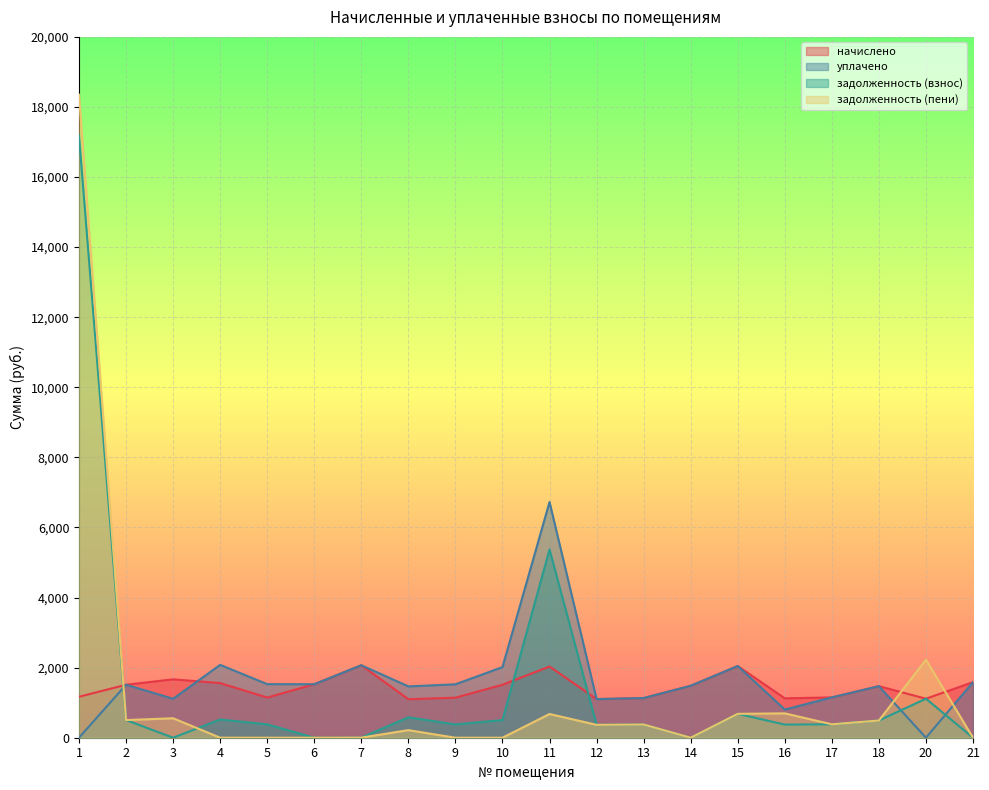

Which category has the highest value across all series?

1